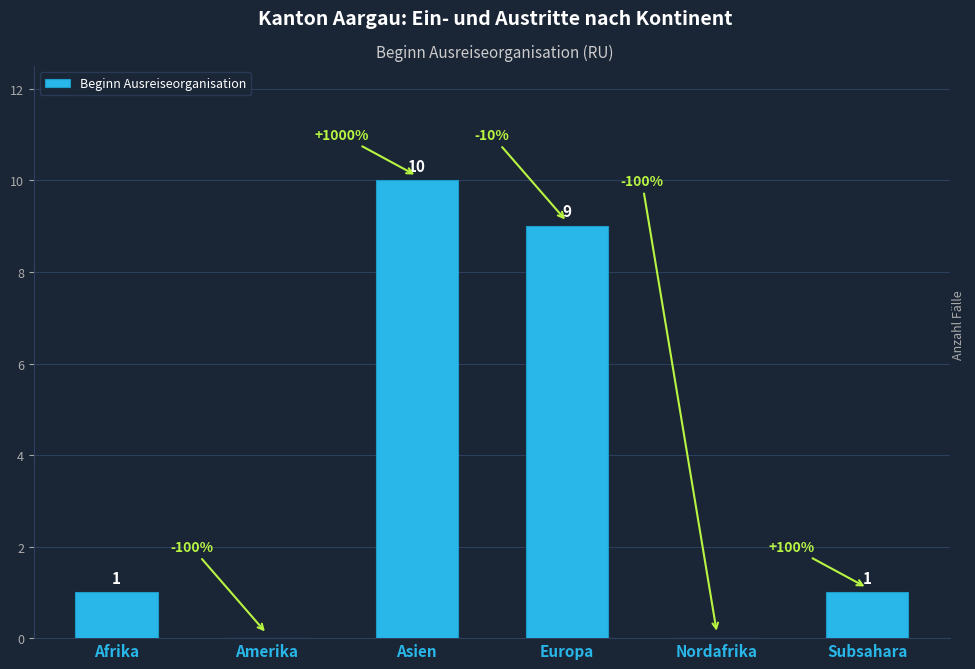

Reading left to right, transcribe all the data shown in this chart.

Afrika=1	Amerika=0	Asien=10	Europa=9	Nordafrika=0	Subsahara=1